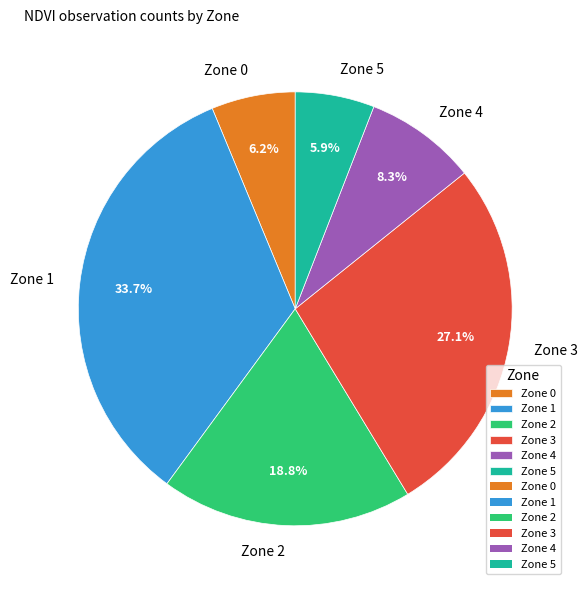

Is the sum of Zone 3 and Zone 5 greater than half?

No